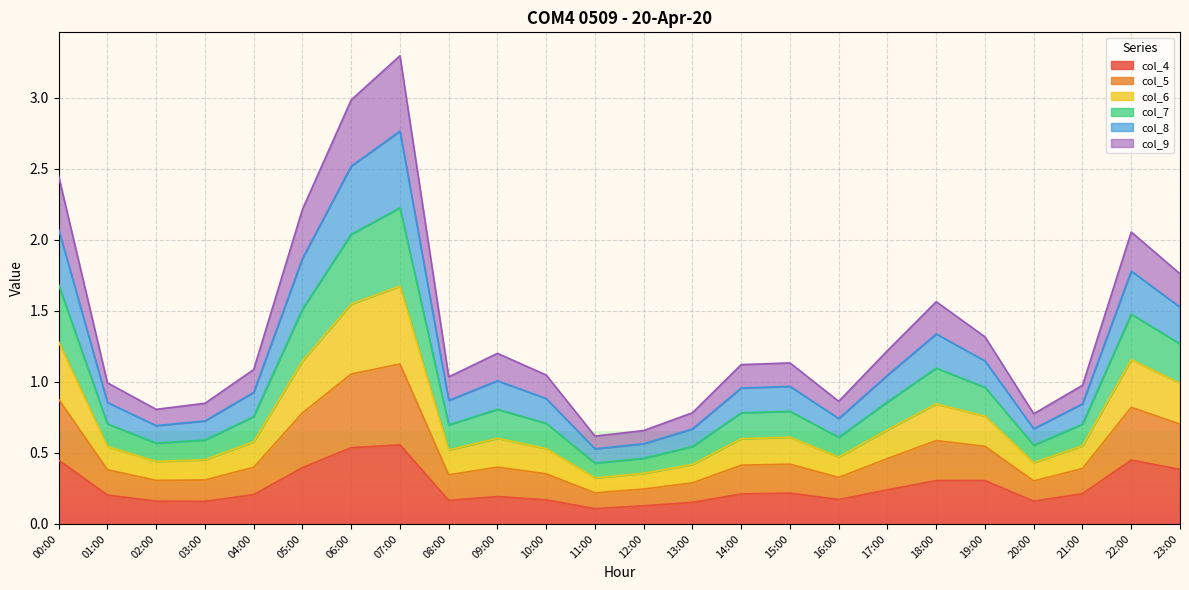

What is the label of the 24th point from the left?

23:00